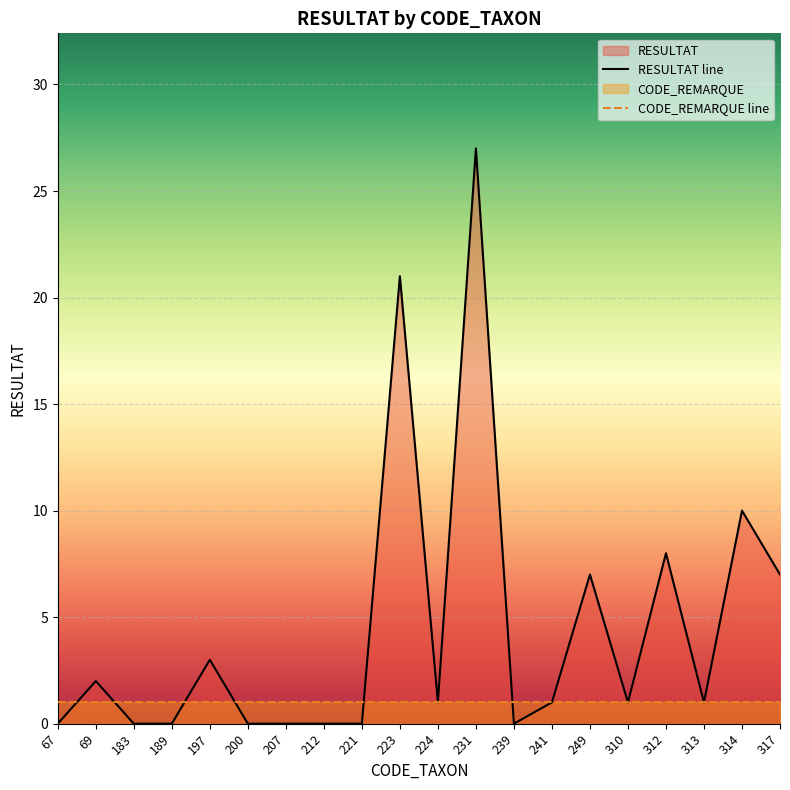

How many positive values are there?

12